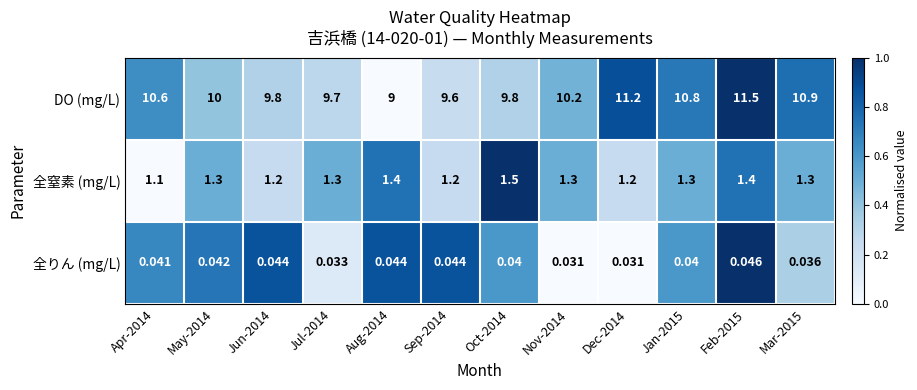

Rank the series at Feb-2015 from lowest to highest value.

全りん (mg/L), 全窒素 (mg/L), DO (mg/L)